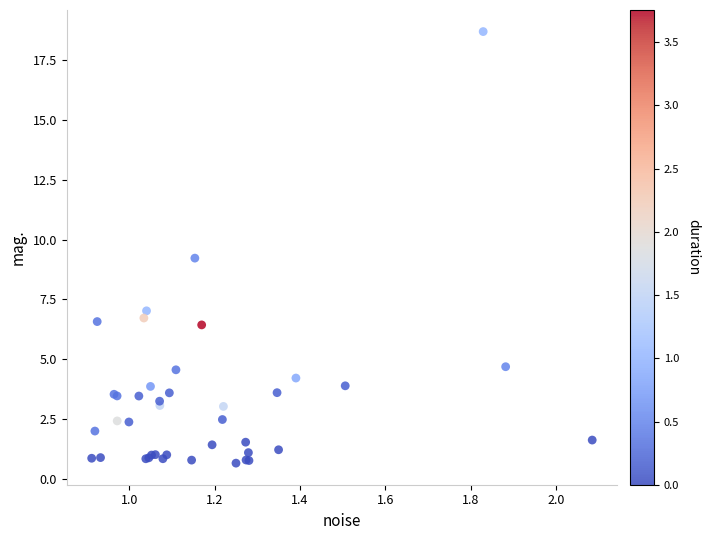

What Y value in the scatter plot is closest to 9?

9.2